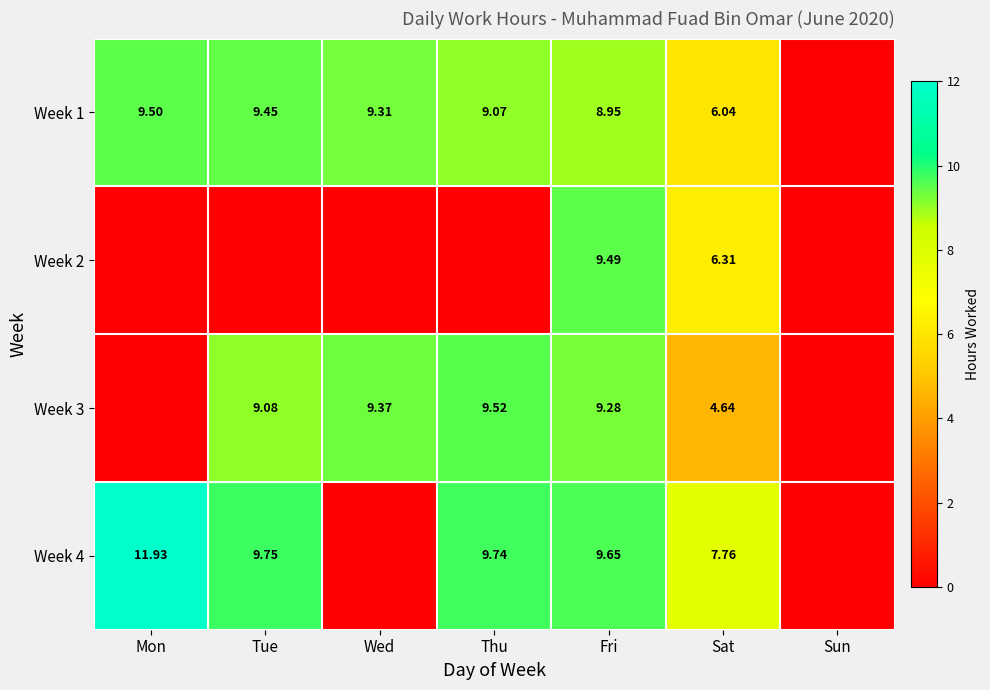

The value of Week 4 at Tue is 4.4. True or false?

False